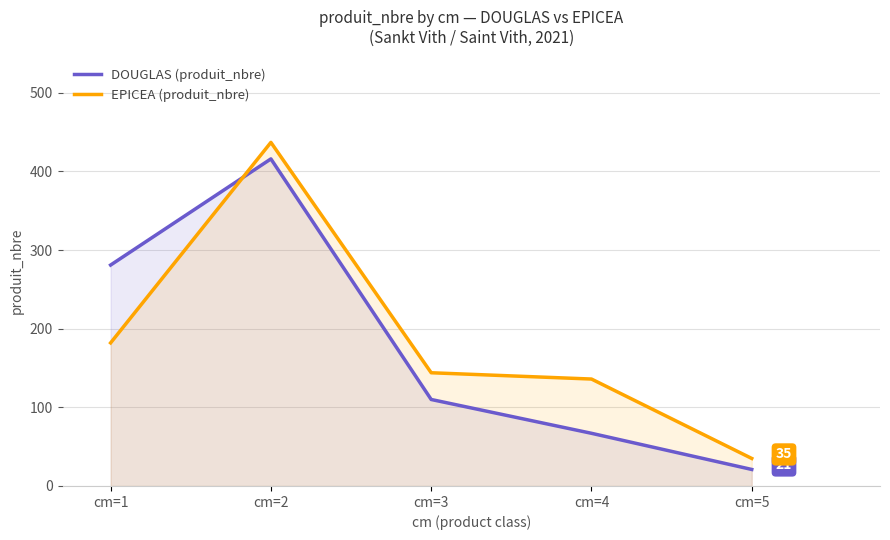

Rank the series by their average value, from highest to lowest.

EPICEA (produit_nbre), DOUGLAS (produit_nbre)